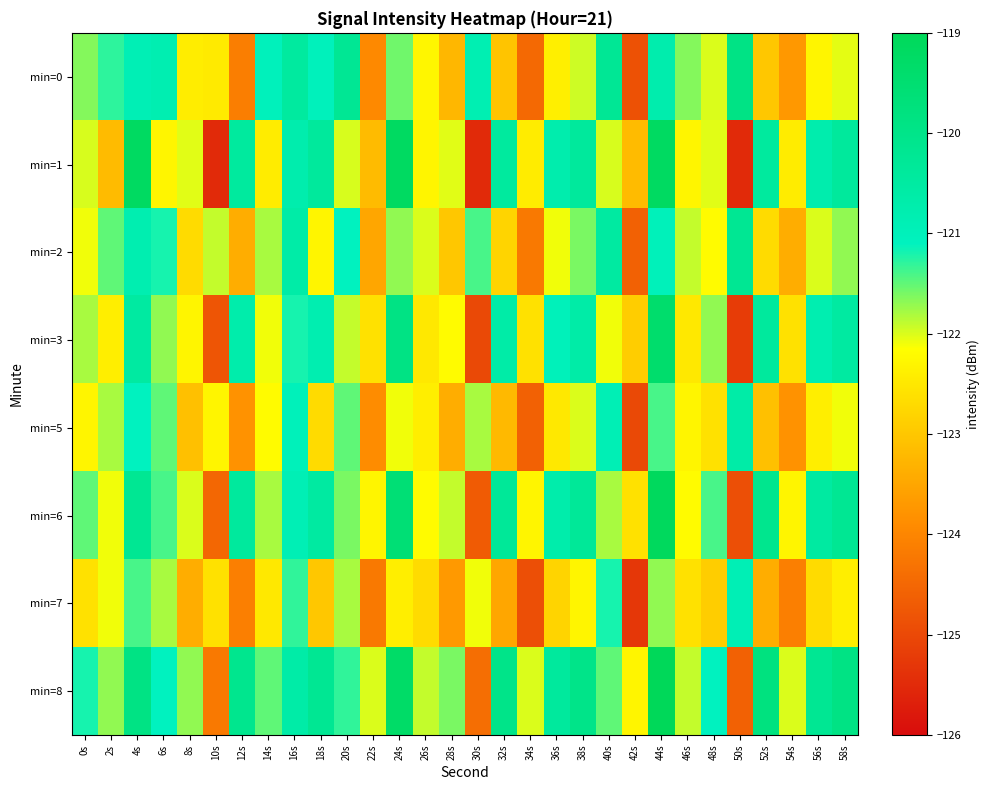

What is the maximum value shown in the chart?

-118.8